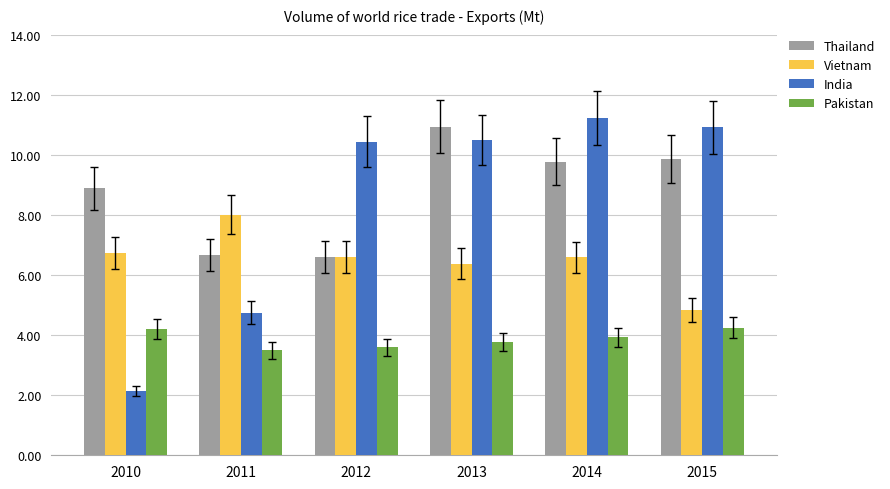

What is the sum of the India values at 2010 and 2011?

6.9